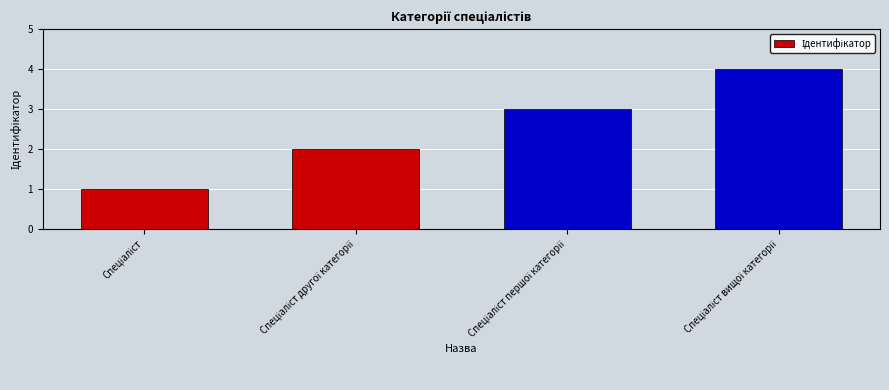

What is the sum of all values?

10